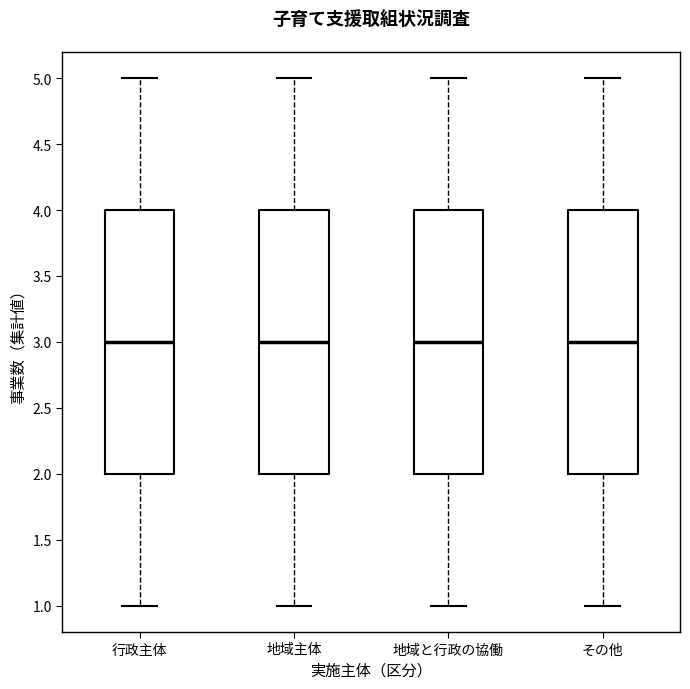

Reading left to right, transcribe this box plot: for each box, give where its median line is, the range the box spans, and where its two whiskers end, as read against the y-axis. The values are not printed on the chart, so give them approximately, as read against the axis.

行政主体: median 3, box 2 to 4, whiskers 1 to 5
地域主体: median 3, box 2 to 4, whiskers 1 to 5
地域と行政の協働: median 3, box 2 to 4, whiskers 1 to 5
その他: median 3, box 2 to 4, whiskers 1 to 5